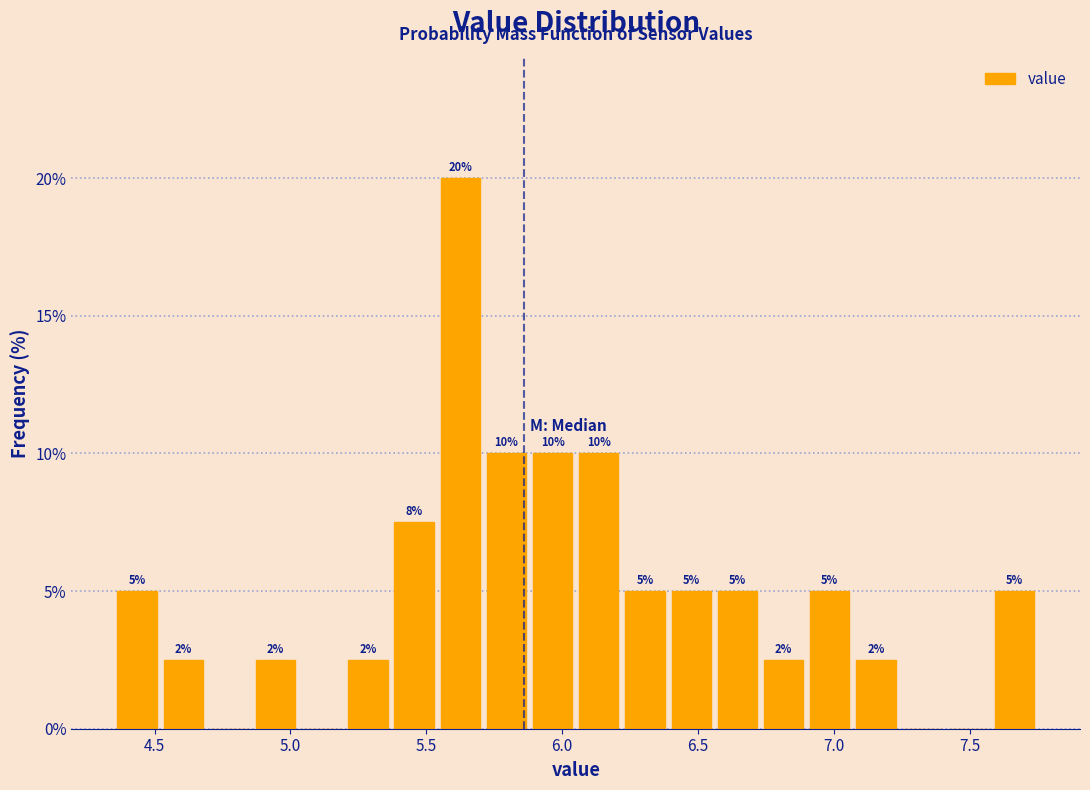

Read against the x-axis, roughly where is the centre of the tallest bar?

5.65